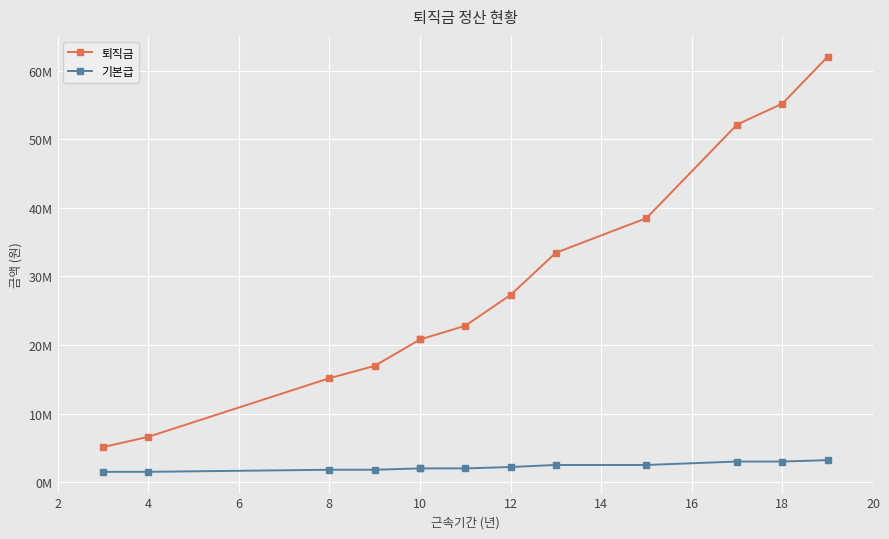

What is the smallest value displayed?

1500000